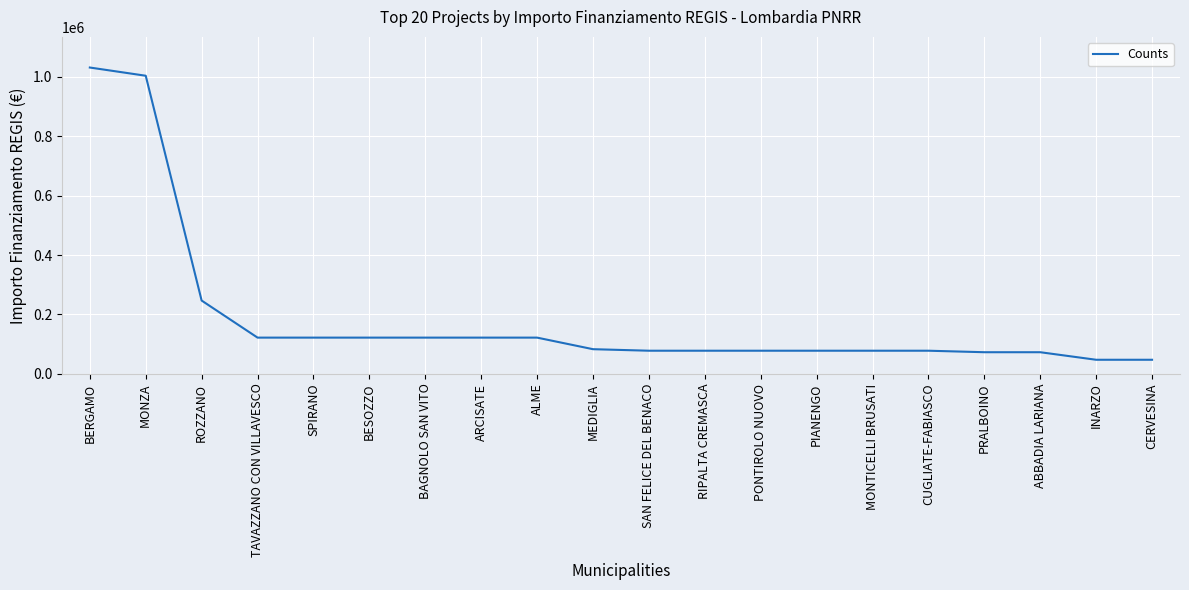

Reading left to right, what are all the values shown in this chart?

BERGAMO=1031574	MONZA=1003880	ROZZANO=246824	TAVAZZANO CON VILLAVESCO=121992	SPIRANO=121992	BESOZZO=121992	BAGNOLO SAN VITO=121992	ARCISATE=121992	ALME=121992	MEDIGLIA=83044	SAN FELICE DEL BENACO=77897	RIPALTA CREMASCA=77897	PONTIROLO NUOVO=77897	PIANENGO=77897	MONTICELLI BRUSATI=77897	CUGLIATE-FABIASCO=77897	PRALBOINO=72828	ABBADIA LARIANA=72828	INARZO=47427	CERVESINA=47427